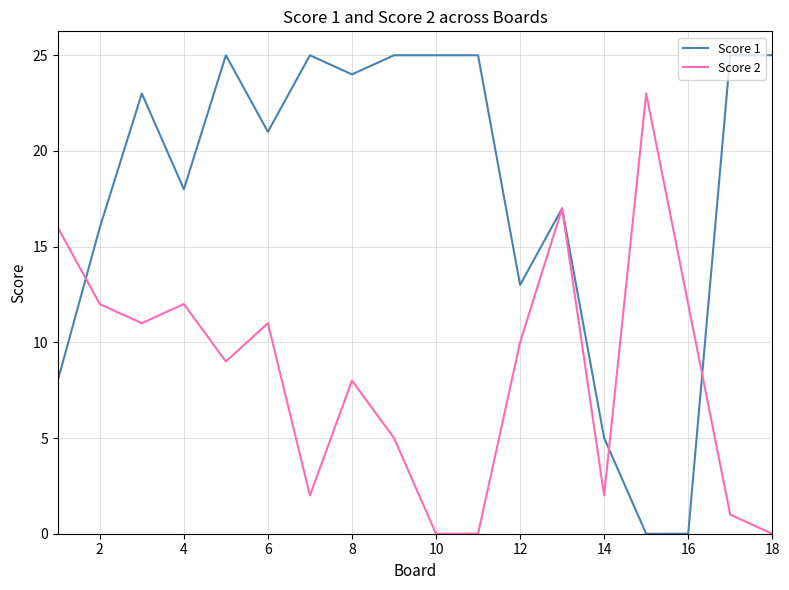

What is the greatest value displayed?

25